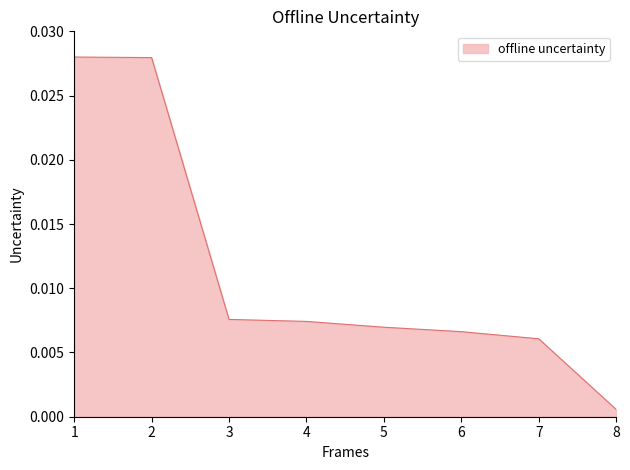

Reading left to right, extract all data points from this chart.

1=0.0	2=0.0	3=0.0	4=0.0	5=0.0	6=0.0	7=0.0	8=0.0